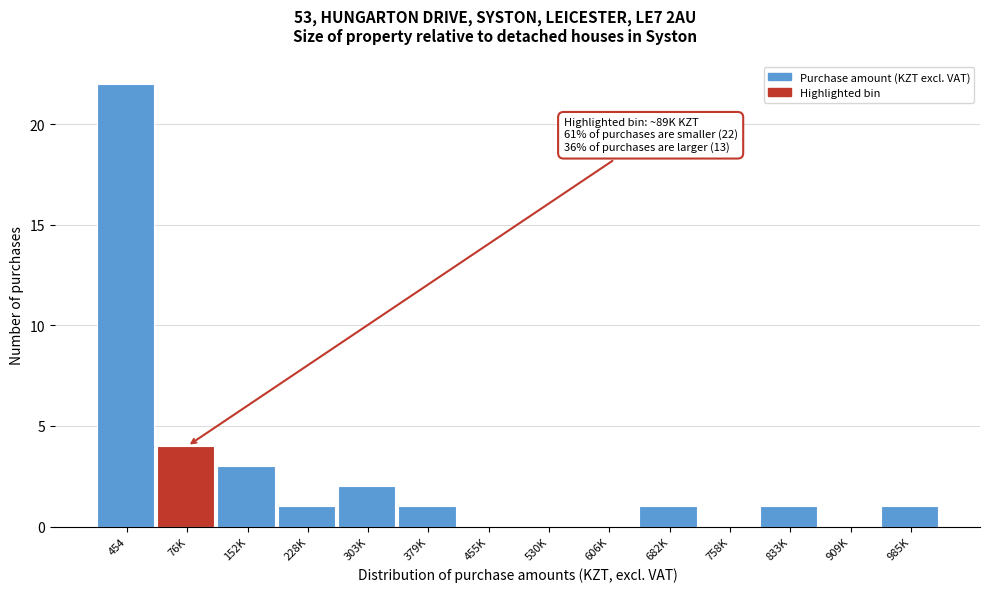

Reading left to right, extract all data points from this chart.

454=22	76K=4	152K=3	228K=1	303K=2	379K=1	455K=0	530K=0	606K=0	682K=1	758K=0	833K=1	909K=0	985K=1